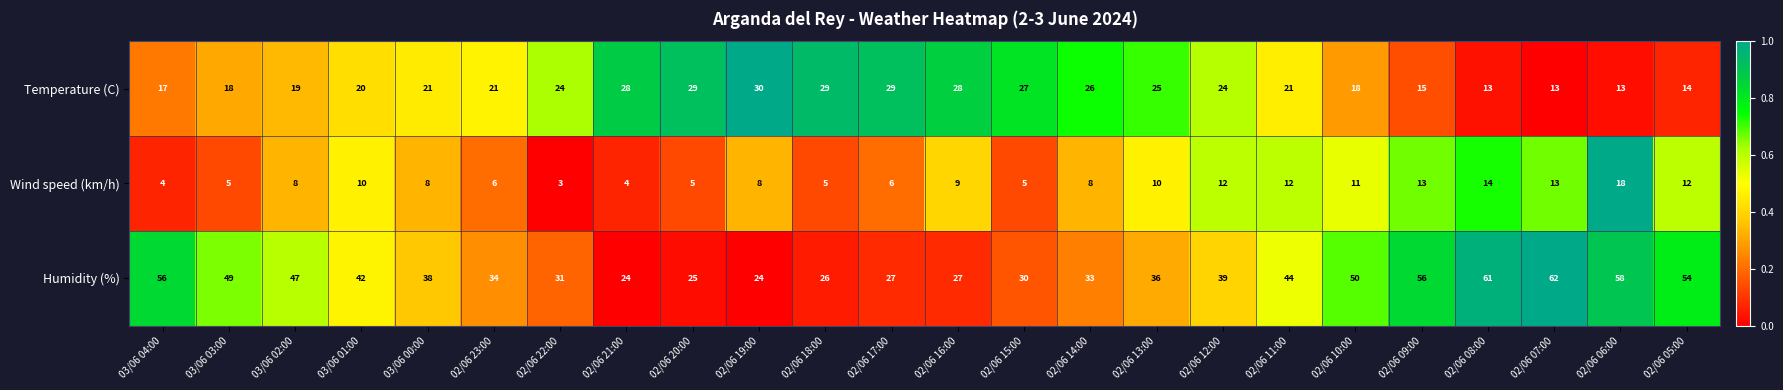

Where does the Humidity (%) series first go above 39?

03/06 04:00